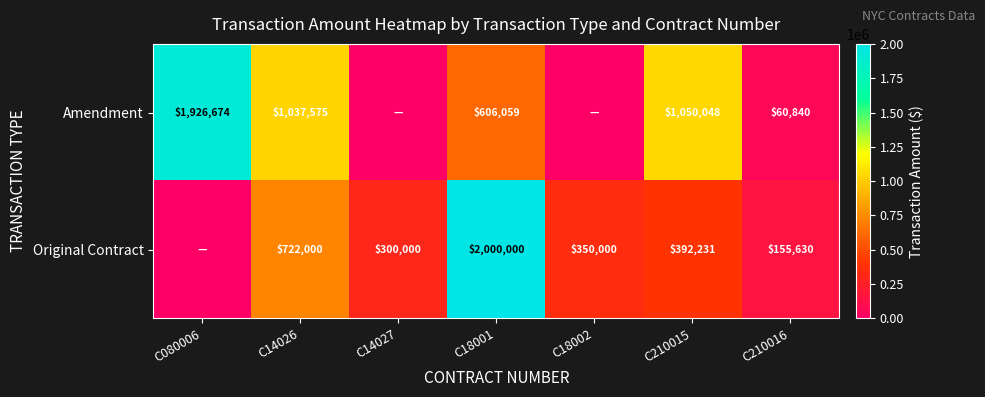

Which series changed the most between C14026 and C210015?

Original Contract